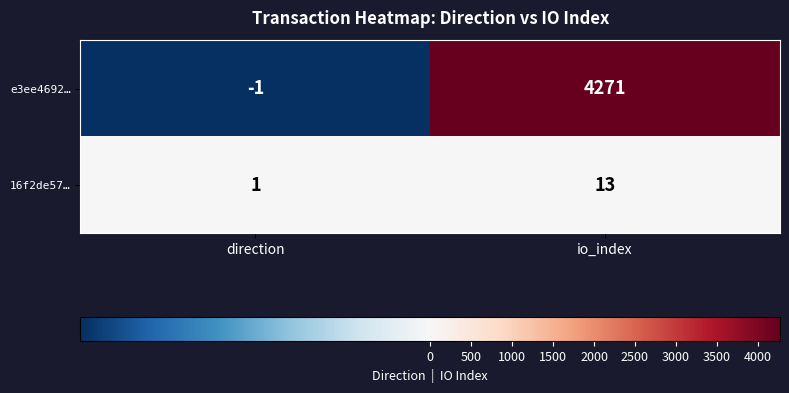

Reading left to right, what are all the values shown in this chart?

e3ee4692…: -1	4271
16f2de57…: 1	13